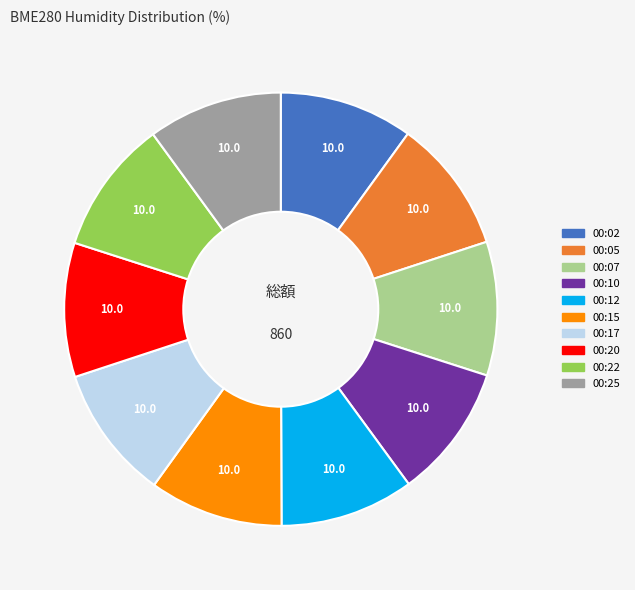

What is the ratio of the value at 00:05 to the value at 00:20?

1.0